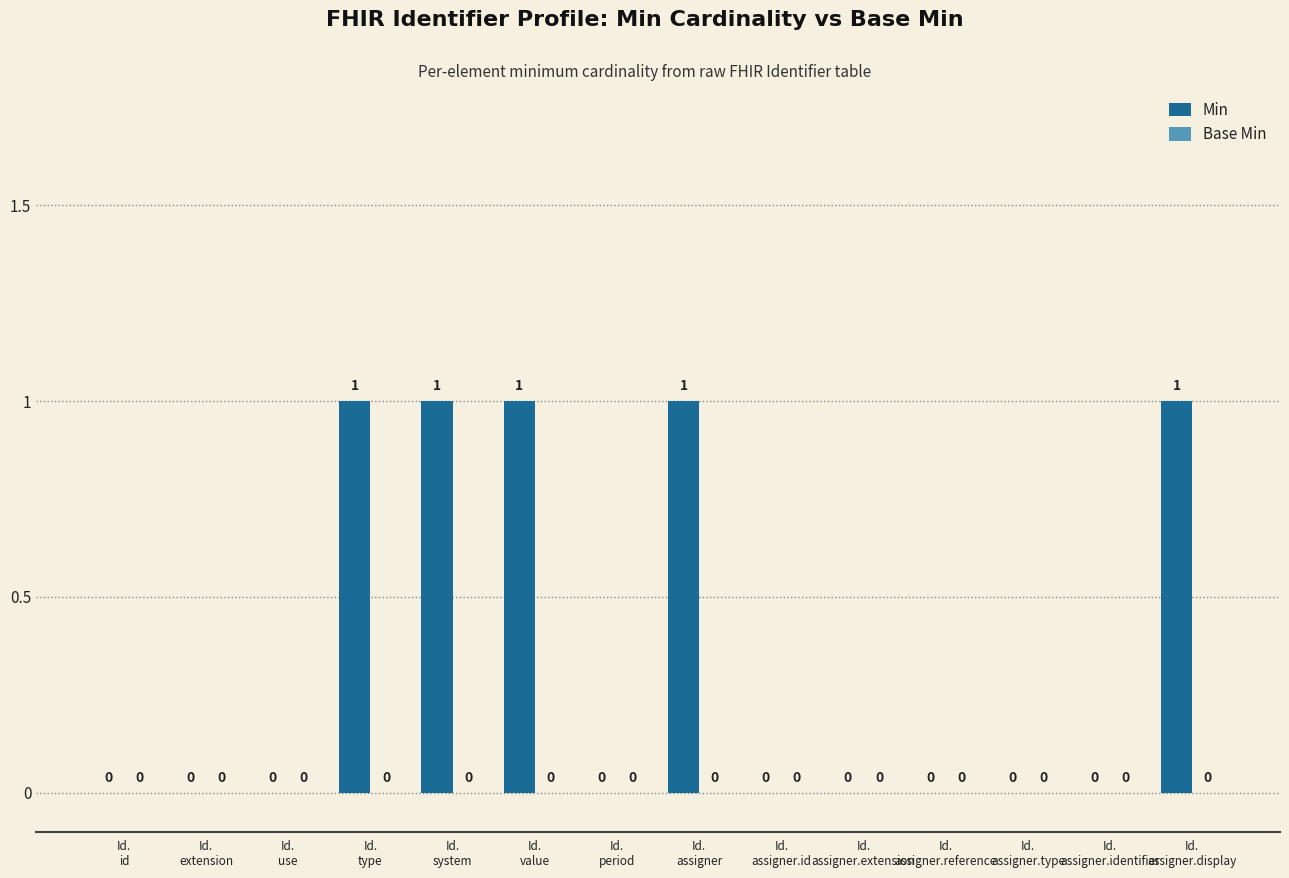

What is the maximum value shown in the chart?

1